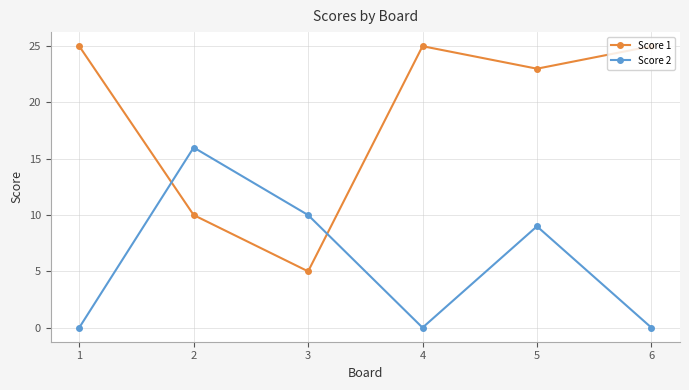

Rank the series by their maximum value, from highest to lowest.

Score 1, Score 2